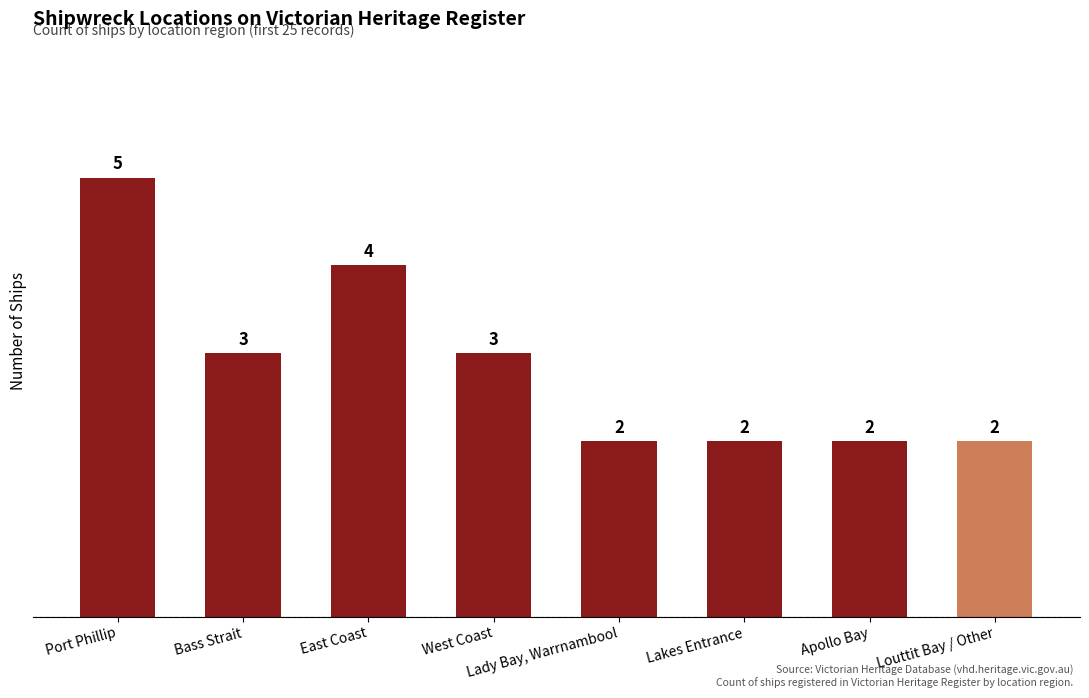

Where does the data first go above 3?

Port Phillip